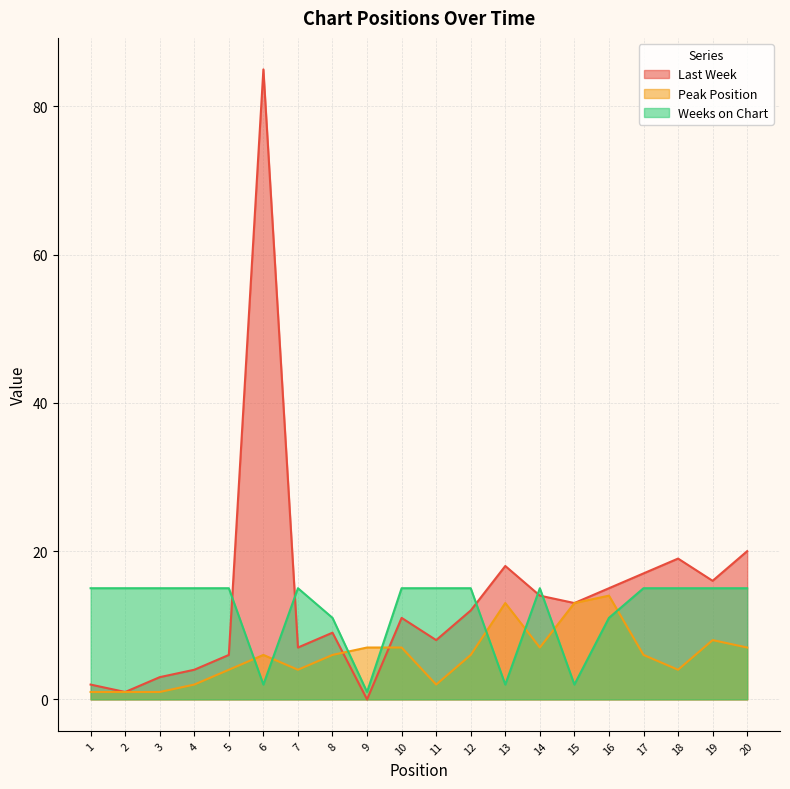

At which category does Last Week reach its first local peak?

6